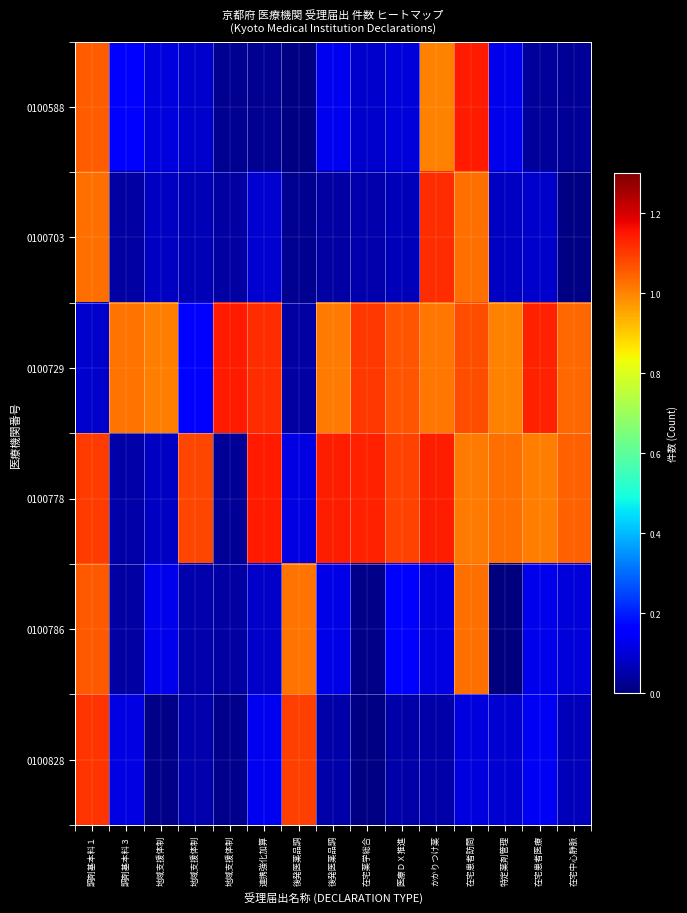

Reading left to right, transcribe all the data shown in this chart.

0100588: 調剤基本料１=1.1	調剤基本料３=0.1	地域支援体制=0.1	地域支援体制=0.1	地域支援体制=0.0	連携強化加算=0.0	後発医薬品調=0.0	後発医薬品調=0.1	在宅薬学総合=0.1	医療ＤＸ推進=0.1	かかりつけ薬=1.0	在宅患者訪問=1.1	特定薬剤管理=0.1	在宅患者医療=0.0	在宅中心静脈=0.0
0100703: 調剤基本料１=1.0	調剤基本料３=0.0	地域支援体制=0.1	地域支援体制=0.1	地域支援体制=0.0	連携強化加算=0.1	後発医薬品調=0.0	後発医薬品調=0.0	在宅薬学総合=0.1	医療ＤＸ推進=0.1	かかりつけ薬=1.1	在宅患者訪問=1.0	特定薬剤管理=0.1	在宅患者医療=0.1	在宅中心静脈=0.0
0100729: 調剤基本料１=0.1	調剤基本料３=1.0	地域支援体制=1.0	地域支援体制=0.1	地域支援体制=1.1	連携強化加算=1.1	後発医薬品調=0.0	後発医薬品調=1.0	在宅薬学総合=1.1	医療ＤＸ推進=1.1	かかりつけ薬=1.0	在宅患者訪問=1.1	特定薬剤管理=1.0	在宅患者医療=1.1	在宅中心静脈=1.0
0100778: 調剤基本料１=1.1	調剤基本料３=0.0	地域支援体制=0.1	地域支援体制=1.1	地域支援体制=0.0	連携強化加算=1.1	後発医薬品調=0.1	後発医薬品調=1.1	在宅薬学総合=1.1	医療ＤＸ推進=1.1	かかりつけ薬=1.1	在宅患者訪問=1.0	特定薬剤管理=1.0	在宅患者医療=1.0	在宅中心静脈=1.0
0100786: 調剤基本料１=1.1	調剤基本料３=0.0	地域支援体制=0.1	地域支援体制=0.1	地域支援体制=0.0	連携強化加算=0.1	後発医薬品調=1.0	後発医薬品調=0.1	在宅薬学総合=0.0	医療ＤＸ推進=0.1	かかりつけ薬=0.1	在宅患者訪問=1.0	特定薬剤管理=0.0	在宅患者医療=0.1	在宅中心静脈=0.1
0100828: 調剤基本料１=1.1	調剤基本料３=0.1	地域支援体制=0.0	地域支援体制=0.1	地域支援体制=0.0	連携強化加算=0.1	後発医薬品調=1.1	後発医薬品調=0.0	在宅薬学総合=0.0	医療ＤＸ推進=0.0	かかりつけ薬=0.0	在宅患者訪問=0.1	特定薬剤管理=0.1	在宅患者医療=0.1	在宅中心静脈=0.1